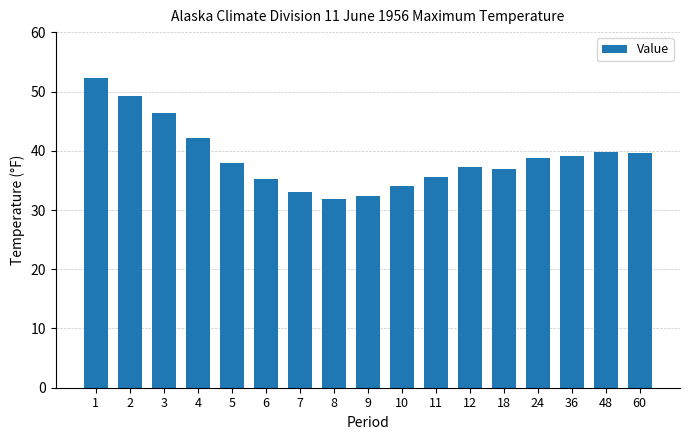

What is the value of the 11th bar from the left?

35.5